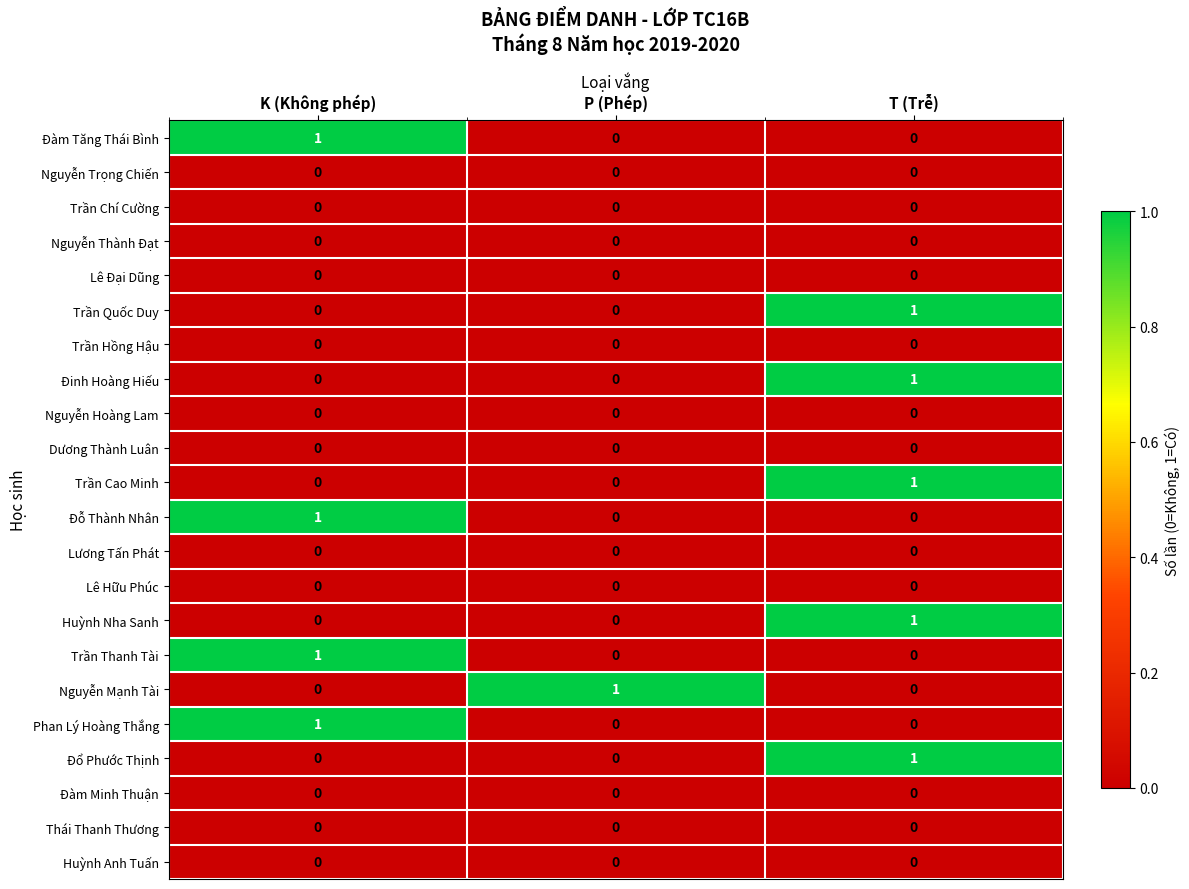

How many Nguyễn Mạnh Tài values are between 0 and 1?

3